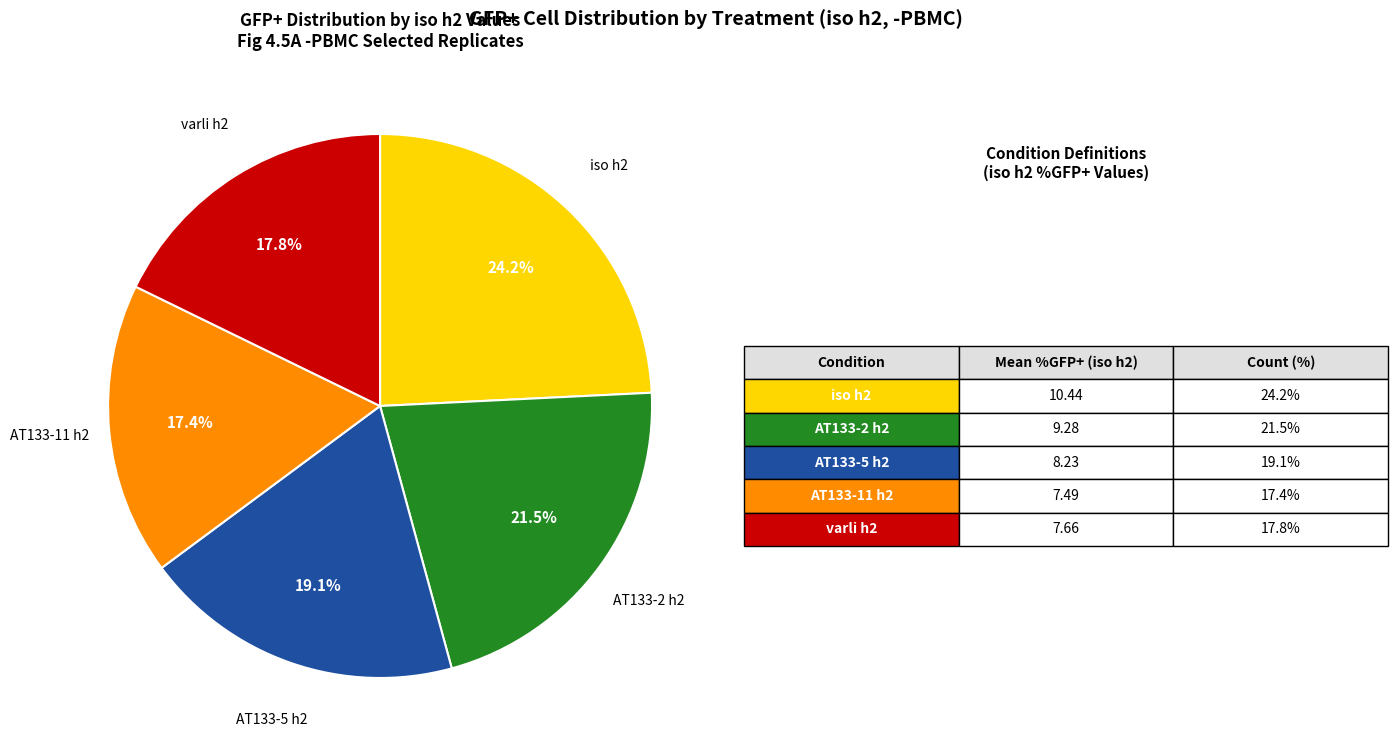

What is the ratio of the value at AT133-2 h2 to the value at AT133-11 h2?

1.2